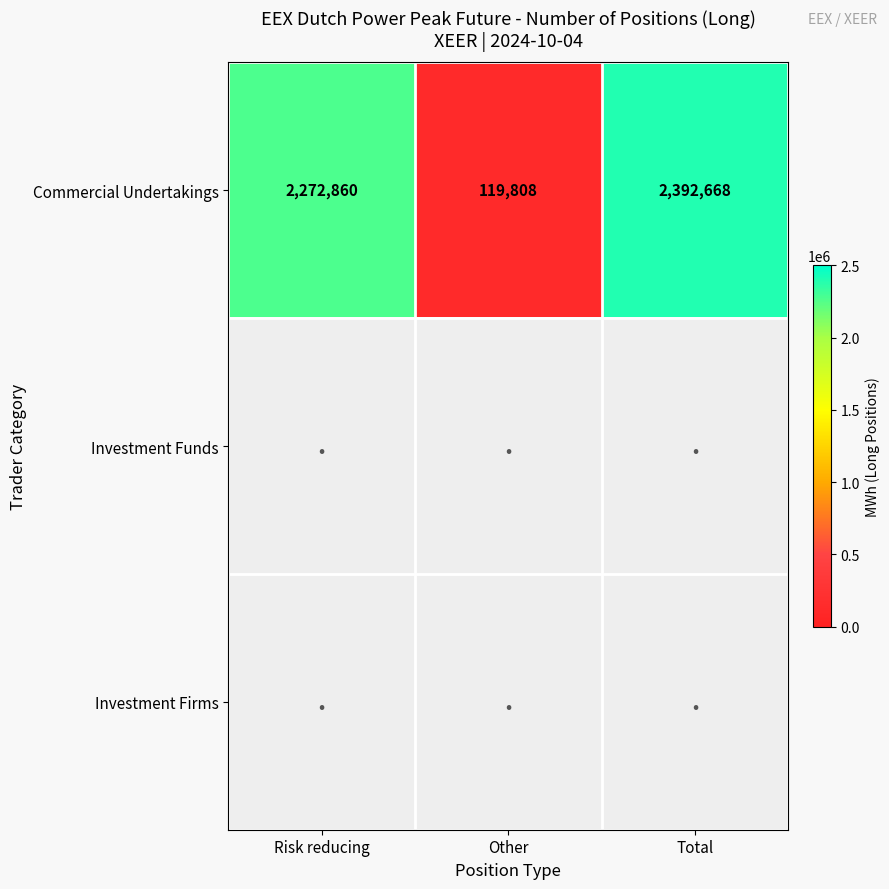

True or false: Commercial Undertakings has a value of 3760146 at Risk reducing.

False